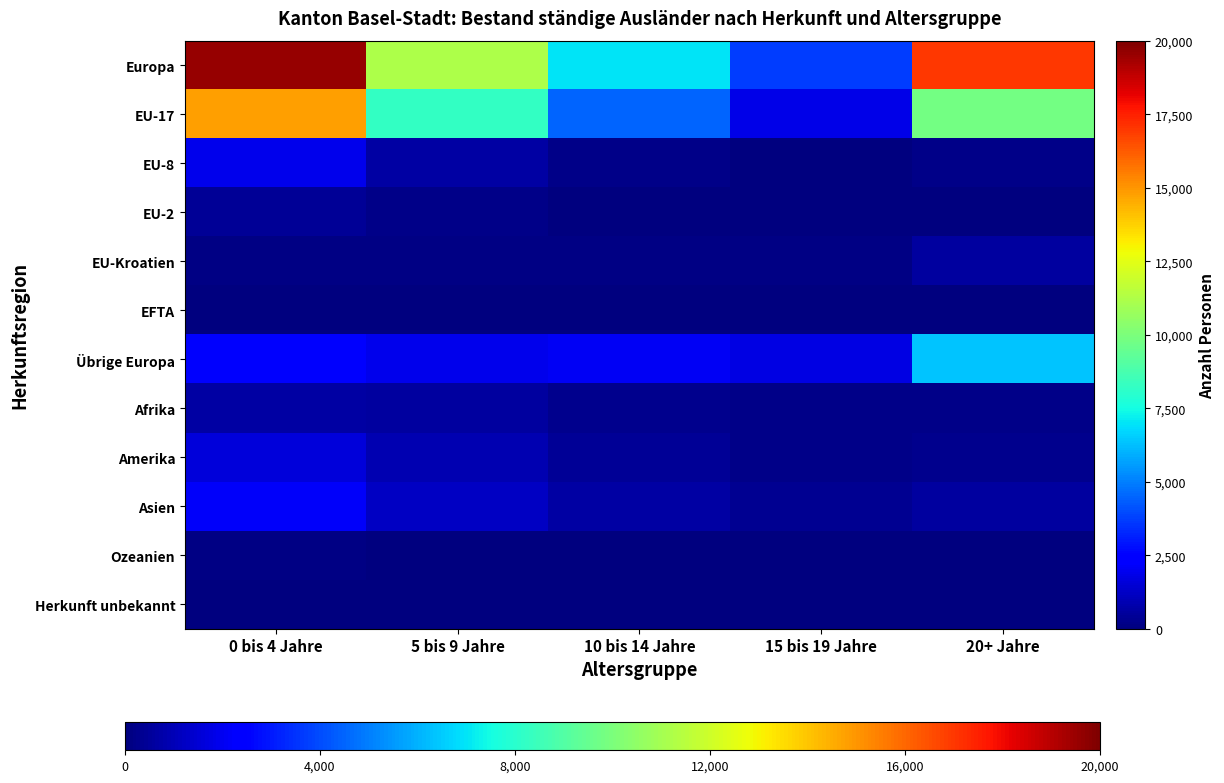

At how many categories does at least one series exceed 17547?

1